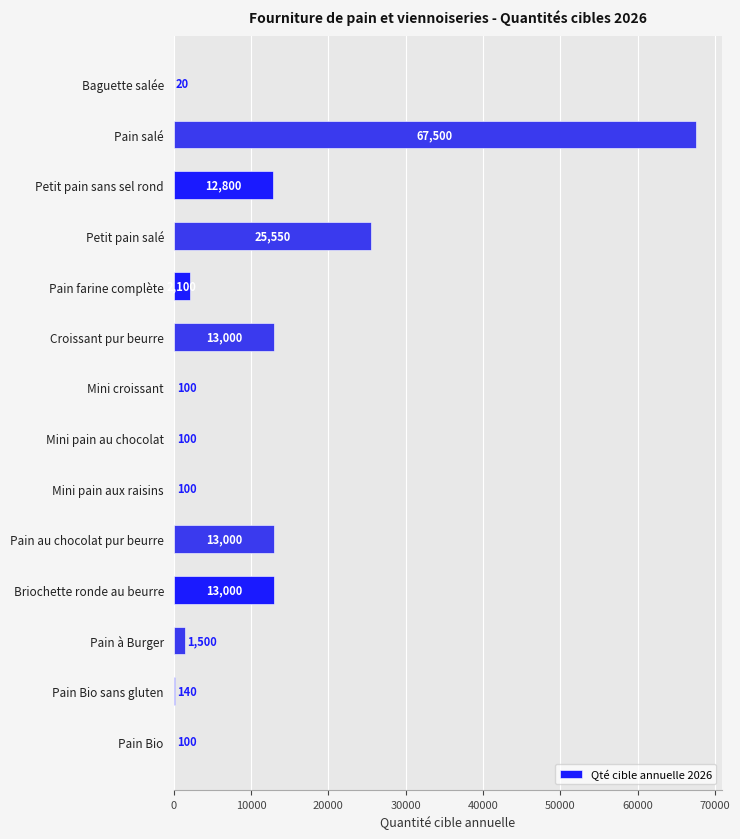

Count the number of data series in this chart.

1